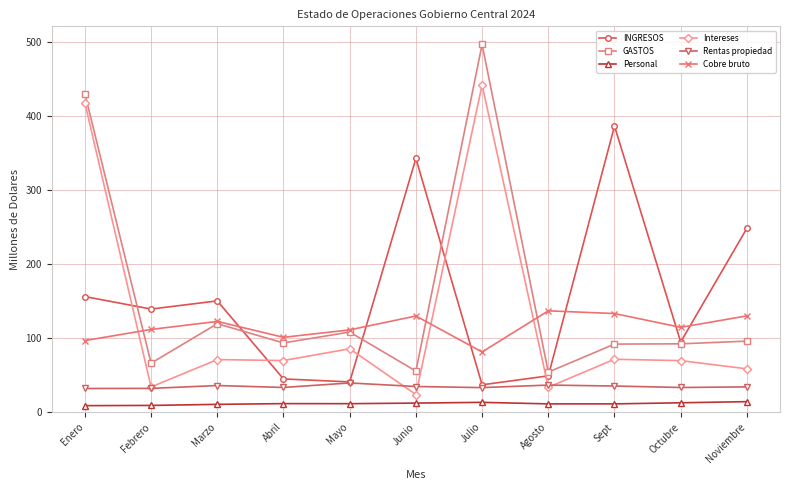

What position from the left is Julio?

7